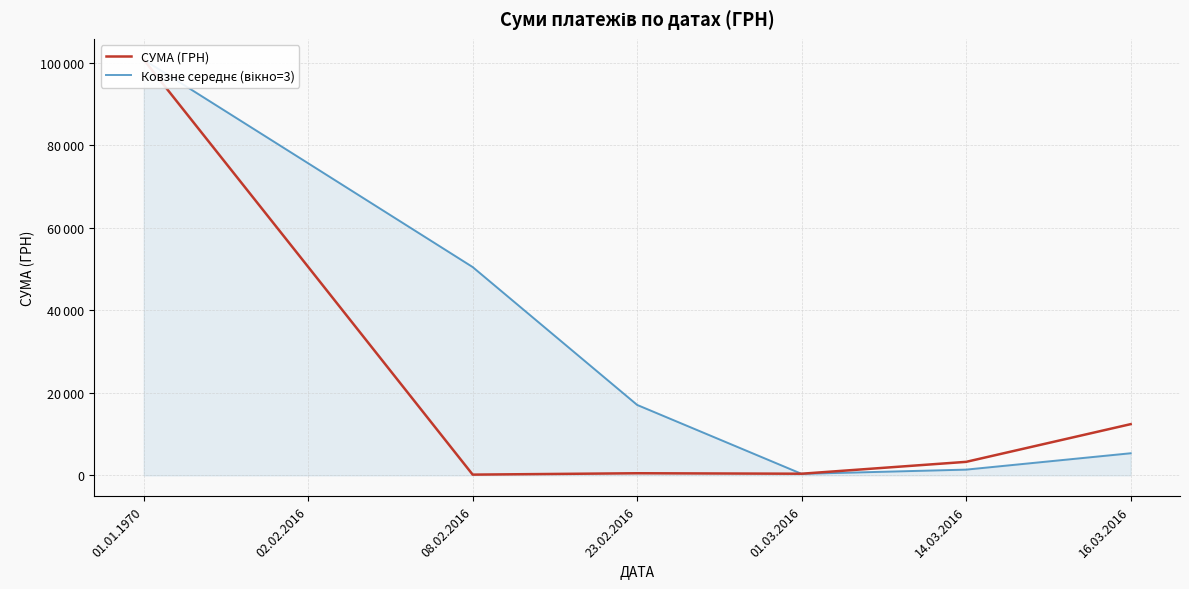

What is the difference between the Ковзне середнє (вікно=3) values at 23.02.2016 and 16.03.2016?

11712.0